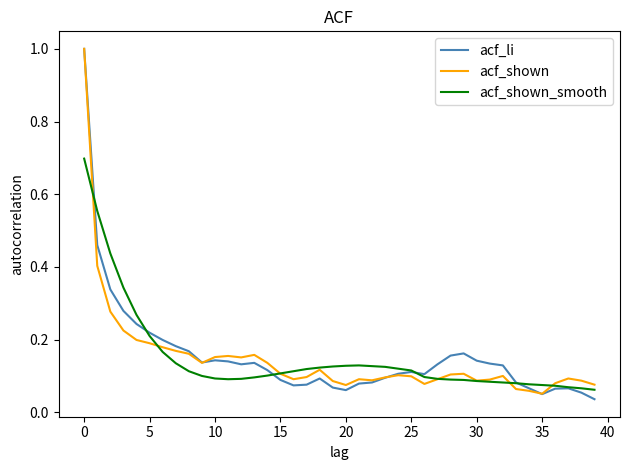

What is the greatest value displayed?

1.0